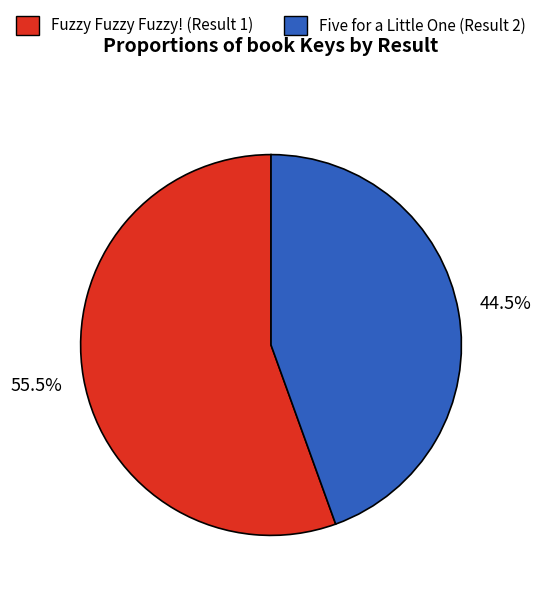

What percentage is NOT represented by Five for a Little One (Result 2)?

55.5%